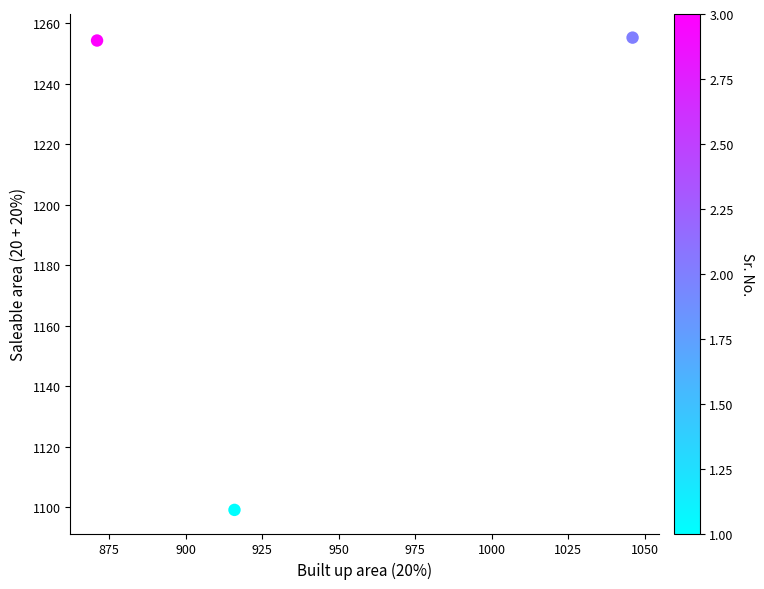

What is the range of X values (max minus min)?

175.0